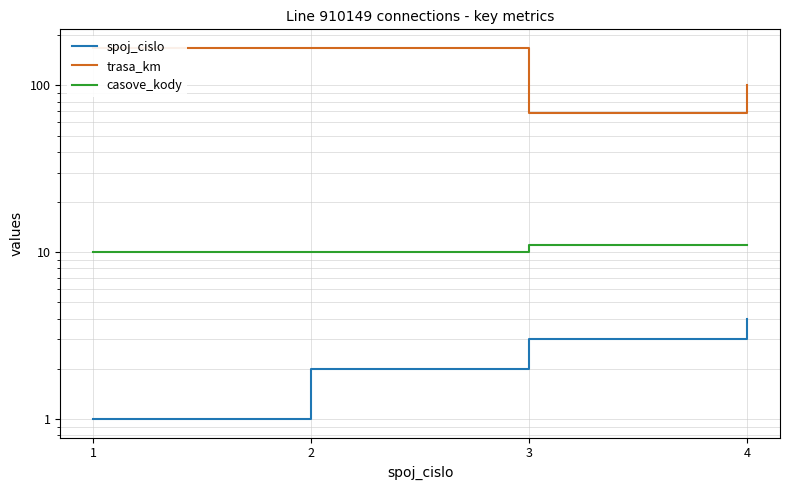

How many trasa_km values are between 101 and 168?

3